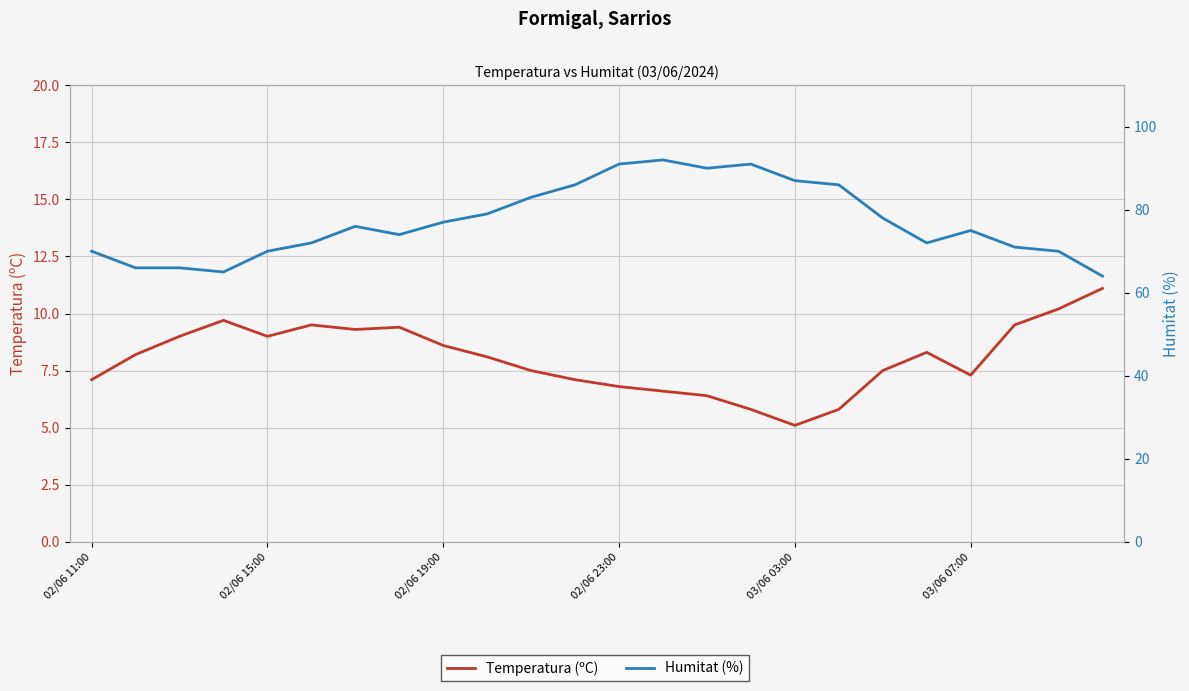

What are all the series names shown in the legend?

Temperatura (ºC), Humitat (%)